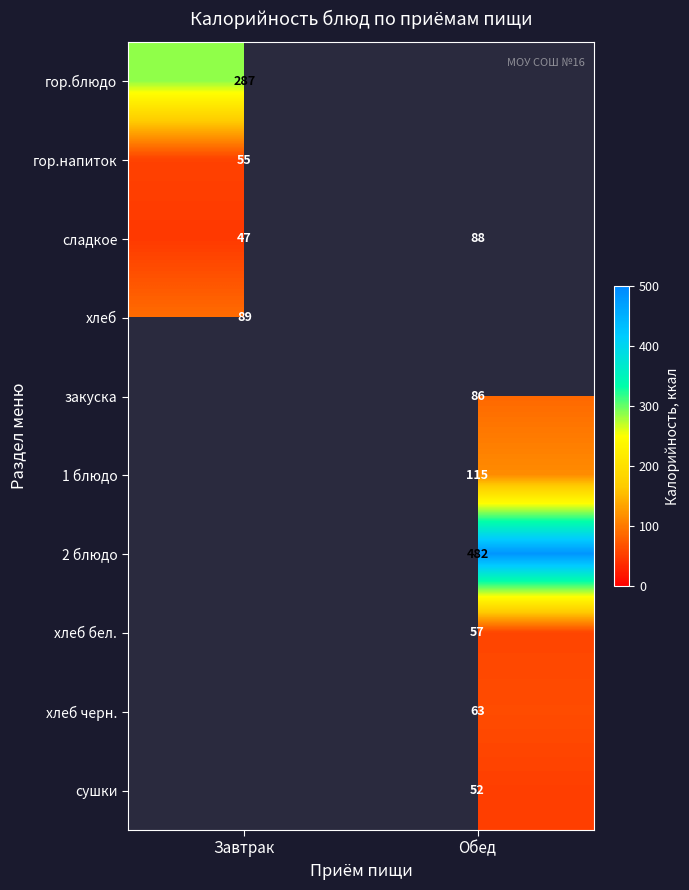

Which has a higher value, Обед or Завтрак?

Завтрак